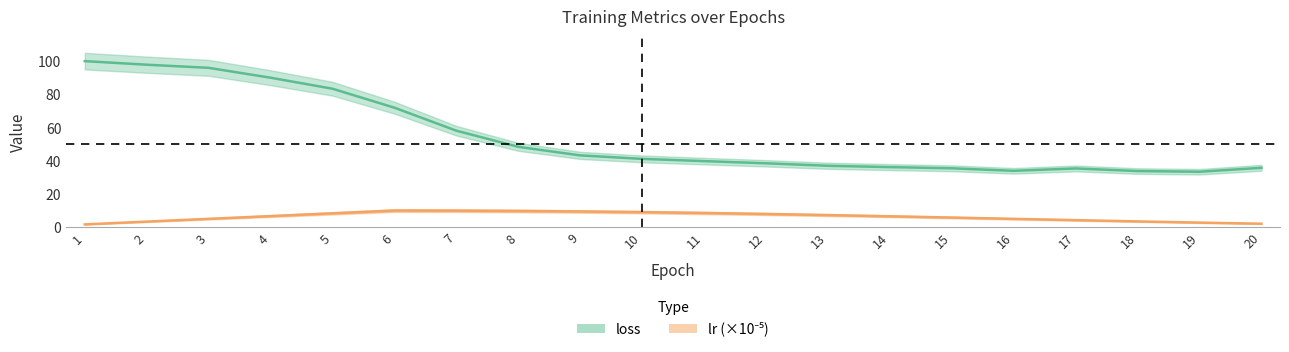

At which label does loss reach its minimum?

19